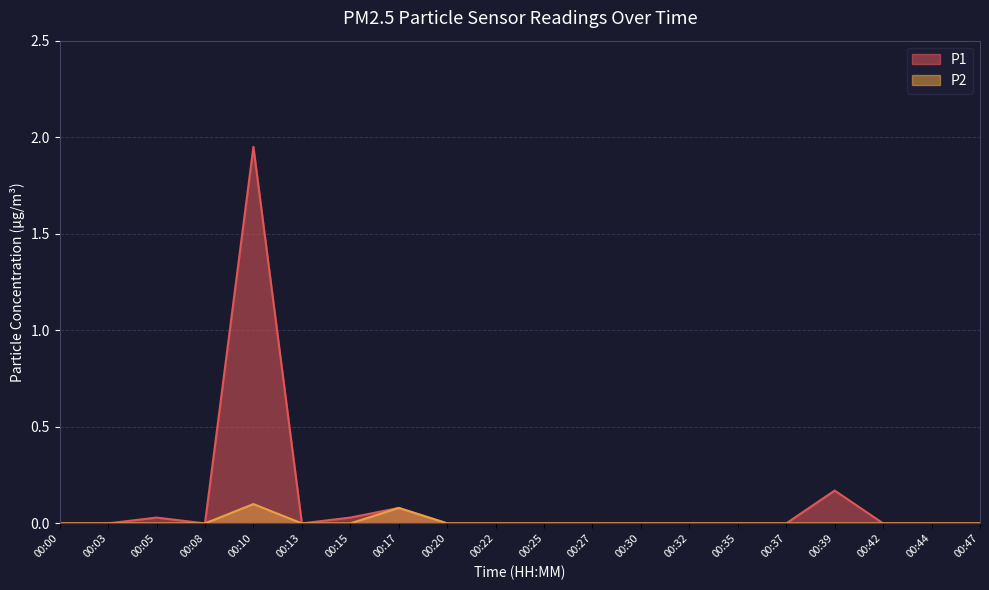

Is the value of P1 at 00:17 greater than the value of P2 at 00:05?

Yes